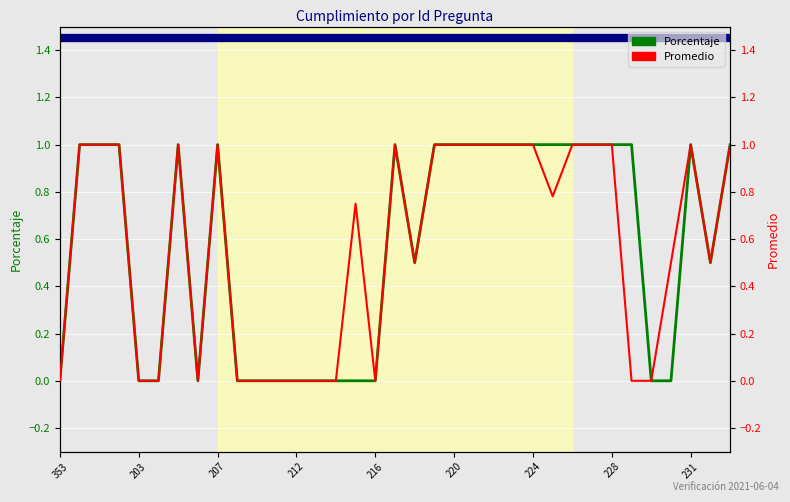

How many series are shown in this chart?

2